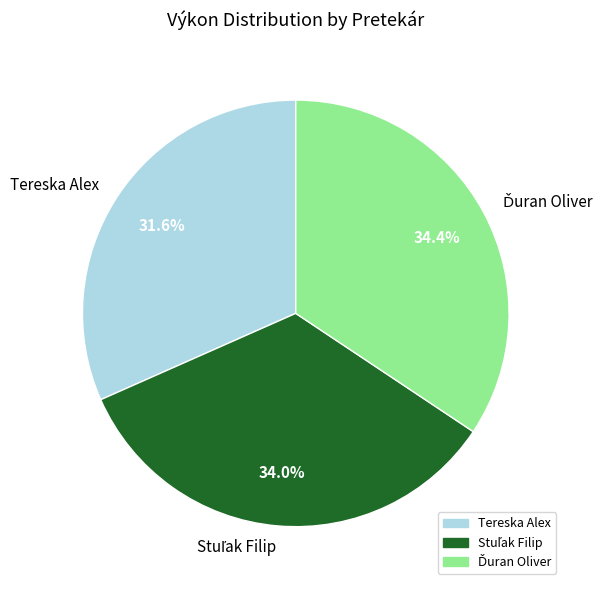

Which slice is the smallest?

Tereska Alex